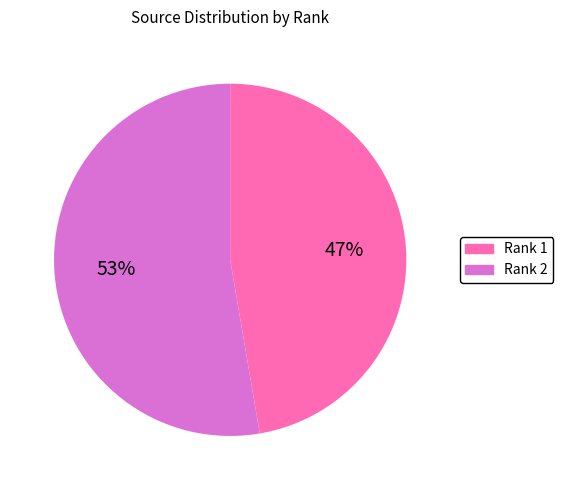

To the nearest percent, what is the average slice percentage?

50%